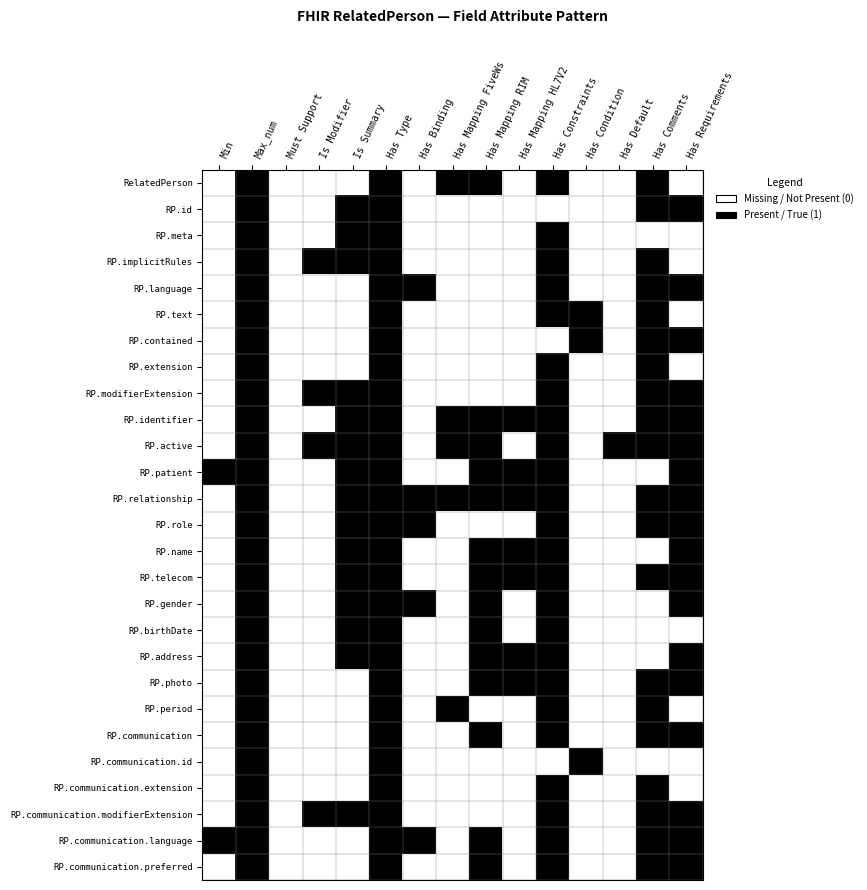

Rank the series by their maximum value, from highest to lowest.

RelatedPerson, RP.id, RP.meta, RP.implicitRules, RP.language, RP.text, RP.contained, RP.extension, RP.modifierExtension, RP.identifier, RP.active, RP.patient, RP.relationship, RP.role, RP.name, RP.telecom, RP.gender, RP.birthDate, RP.address, RP.photo, RP.period, RP.communication, RP.communication.id, RP.communication.extension, RP.communication.modifierExtension, RP.communication.language, RP.communication.preferred